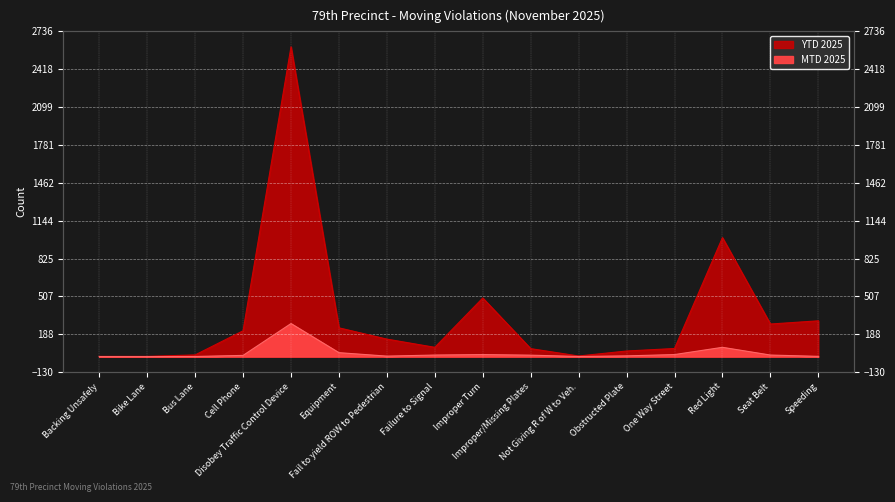

What is the sum of the YTD 2025 values at Cell Phone and Red Light?

1218